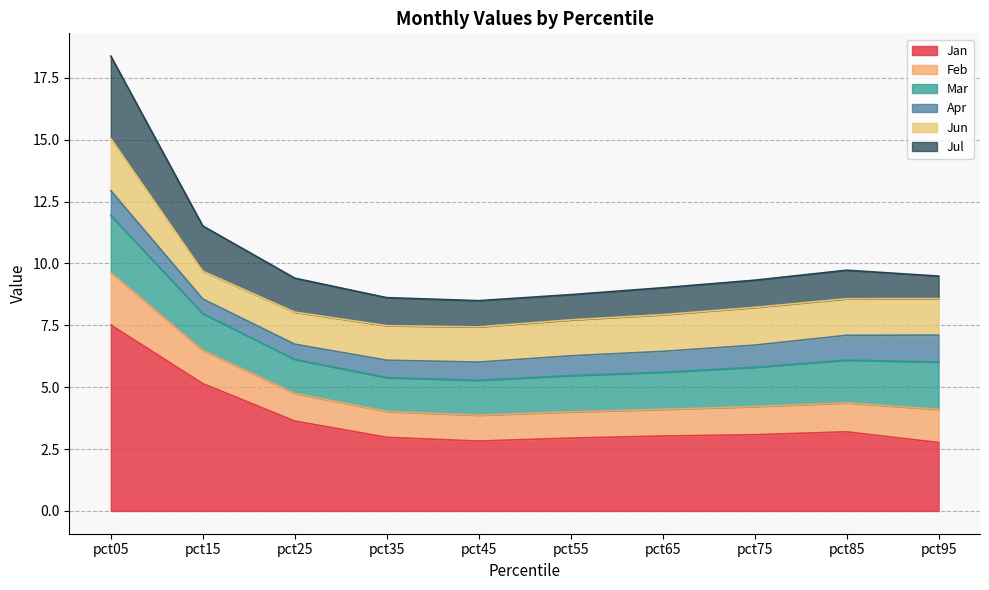

What is the total value across all series at pct15?

11.5